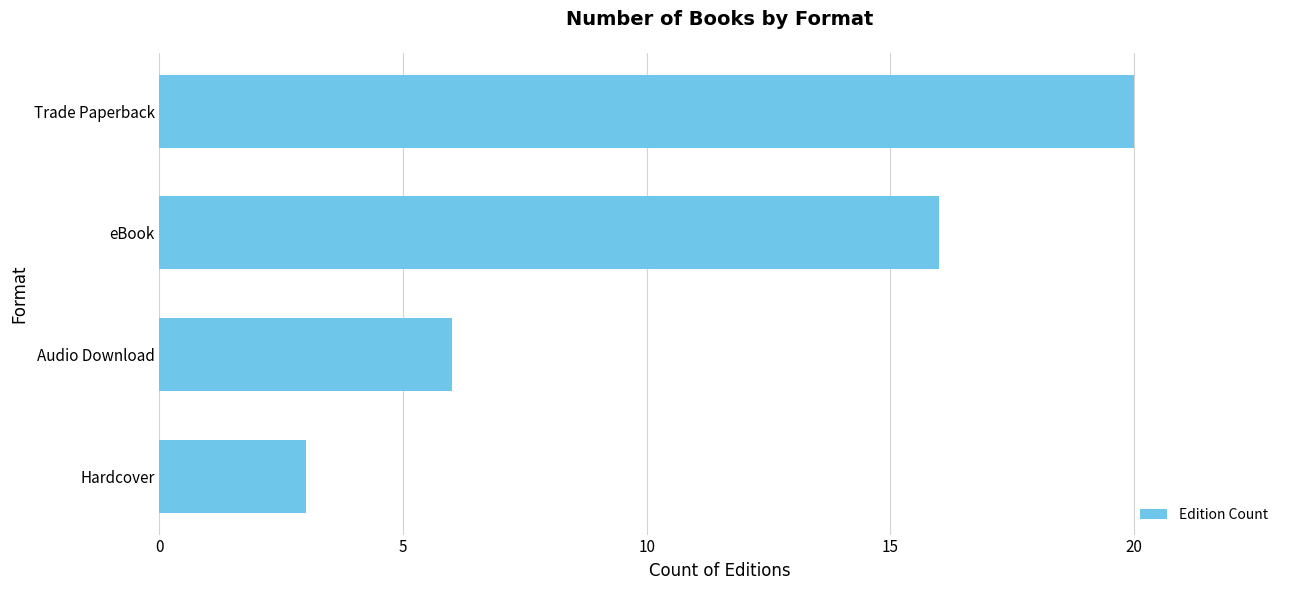

What is the approximate value at Trade Paperback?

20